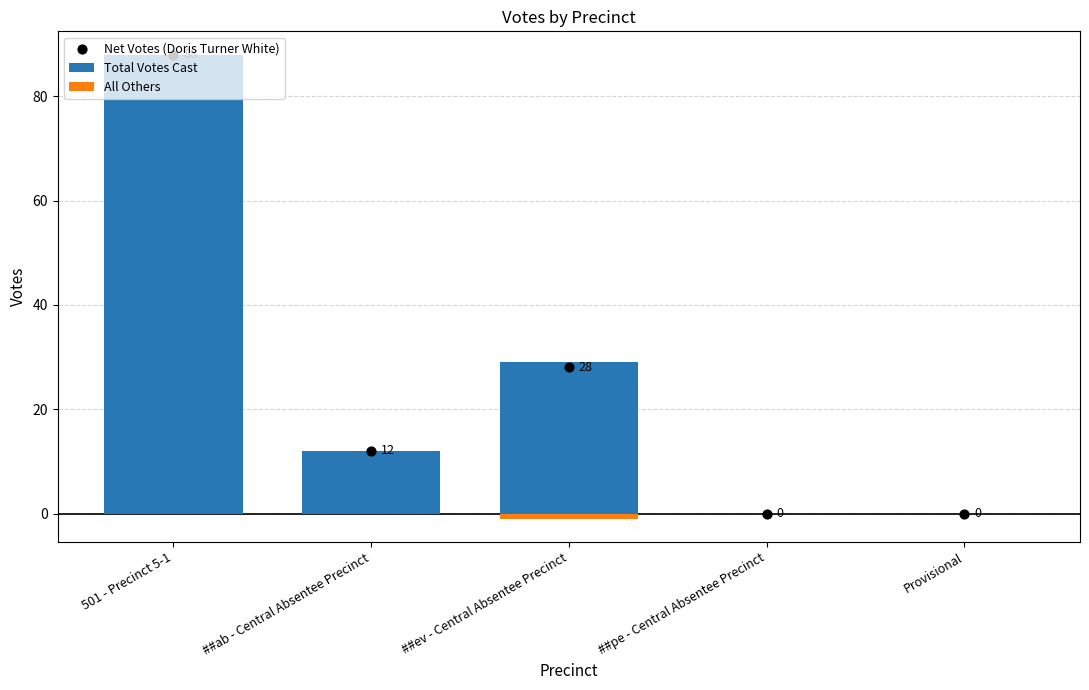

Which series reaches the minimum Y coordinate?

All Others